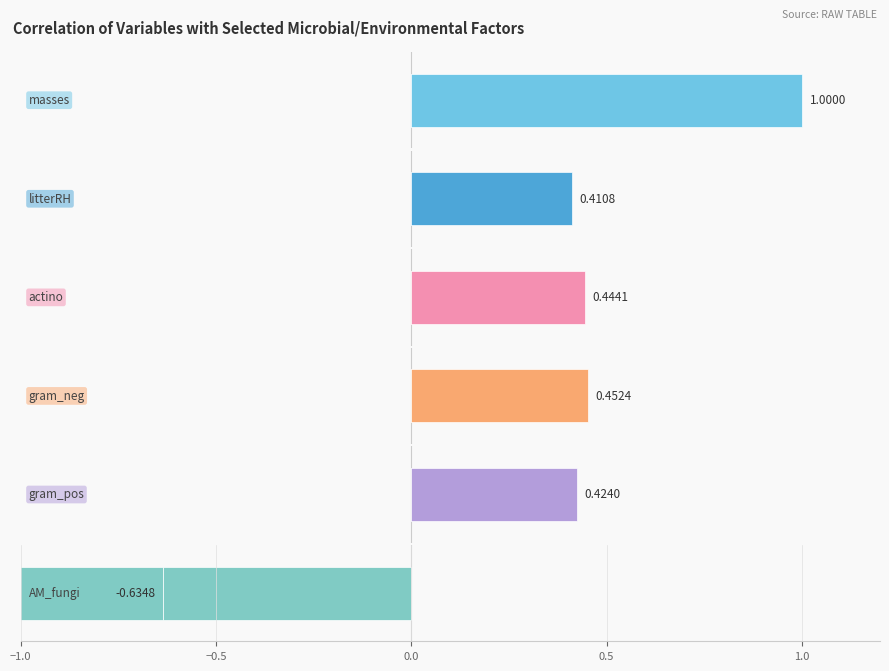

What is the label of the 2nd bar from the left?

litterRH